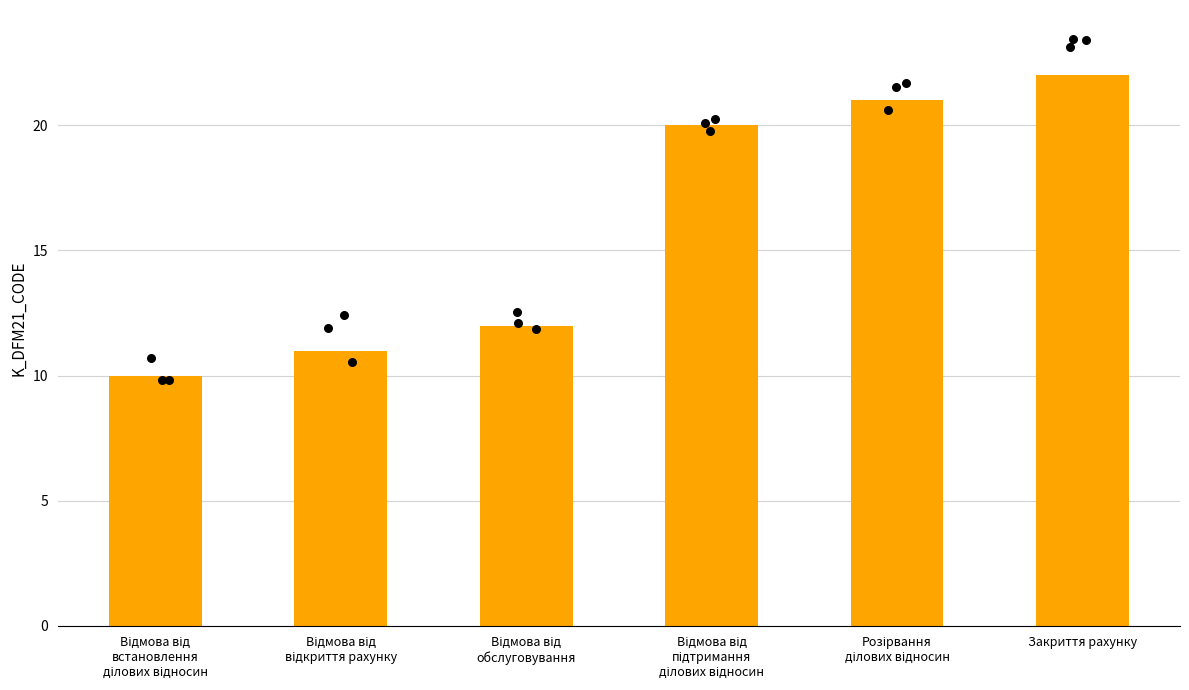

Between Відмова від
обслуговування and Закриття рахунку, which is larger?

Закриття рахунку